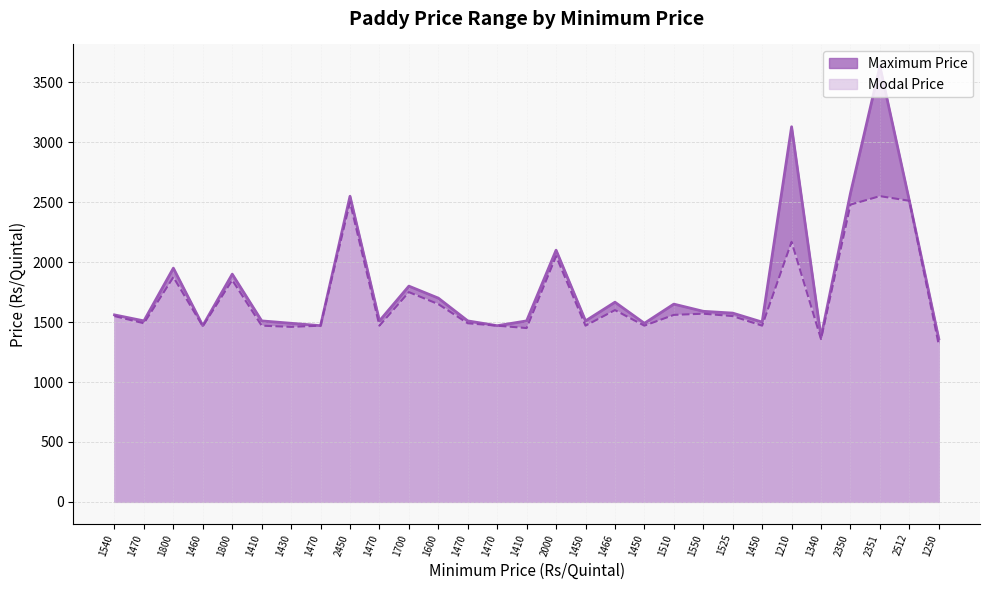

Reading right to left, transcribe all the data shown in this chart.

Maximum Price: 1250=1360	2512=2512	2351=3635	2350=2575	1340=1375	1210=3130	1450=1500	1525=1575	1550=1590	1510=1650	1450=1490	1466=1666	1450=1510	2000=2100	1410=1510	1470=1470	1470=1510	1600=1700	1700=1800	1470=1510	2450=2550	1470=1470	1430=1490	1410=1510	1800=1900	1460=1470	1800=1950	1470=1510	1540=1560
Modal Price: 1250=1310	2512=2512	2351=2551	2350=2480	1340=1358	1210=2170	1450=1470	1525=1550	1550=1570	1510=1560	1450=1470	1466=1600	1450=1470	2000=2050	1410=1450	1470=1470	1470=1490	1600=1650	1700=1750	1470=1470	2450=2500	1470=1470	1430=1460	1410=1470	1800=1850	1460=1465	1800=1875	1470=1490	1540=1550